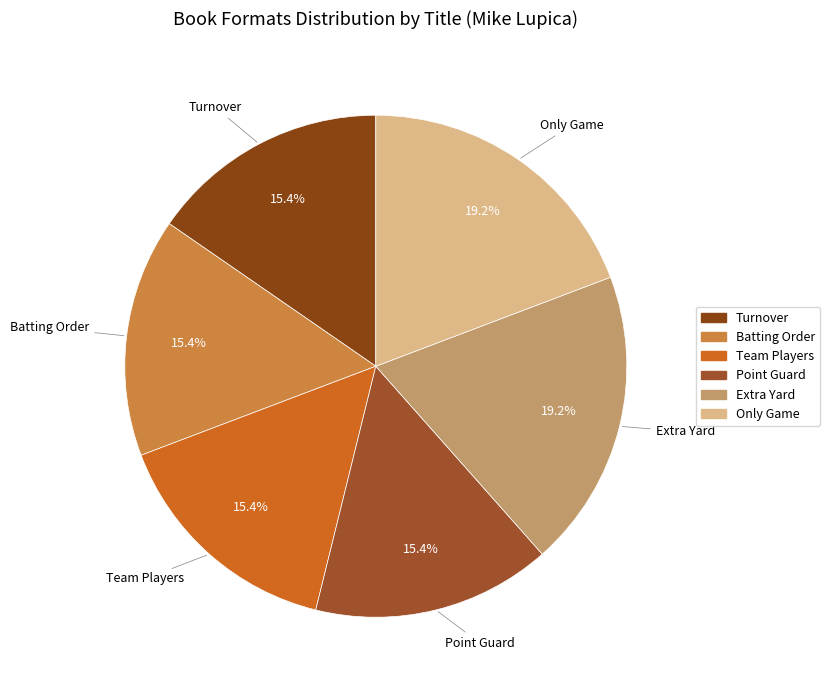

To the nearest percent, what portion does Batting Order represent?

15%